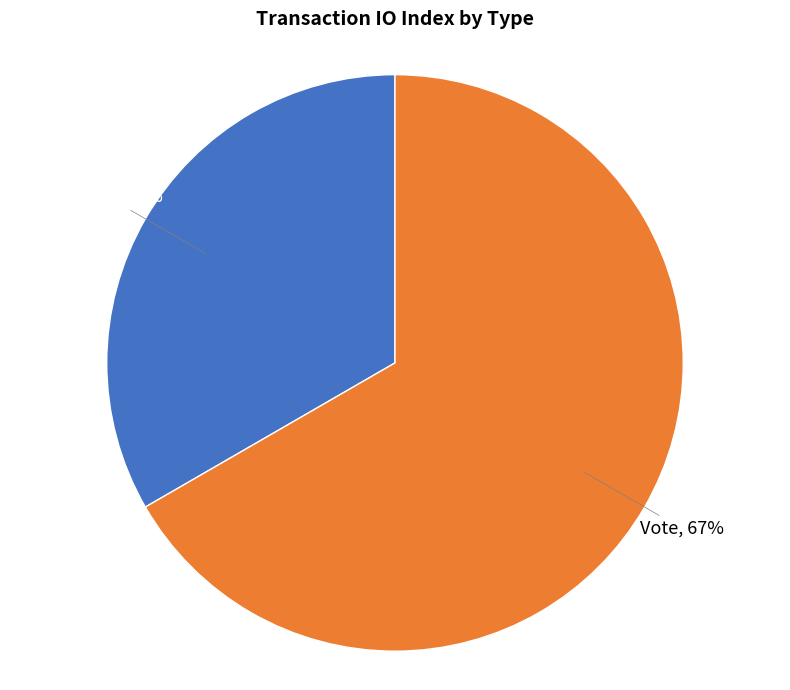

To the nearest percent, what is the average slice percentage?

50%